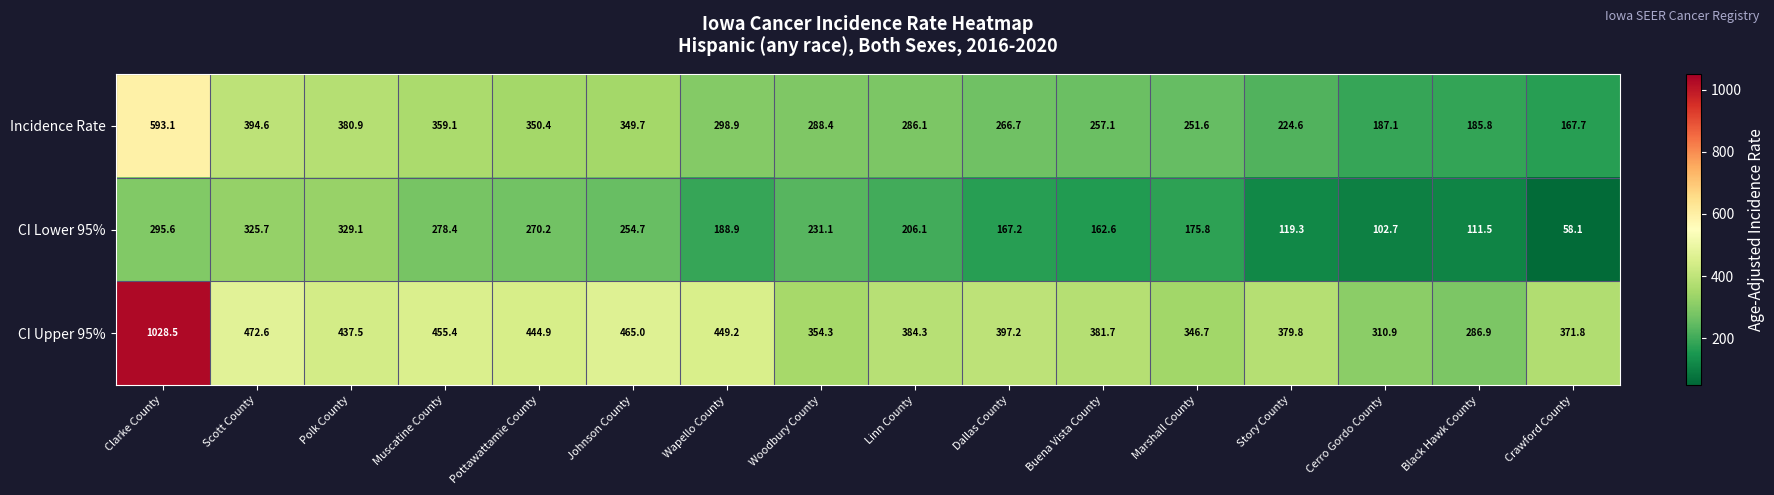

True or false: CI Upper 95% has a value of 371.8 at Crawford County.

True